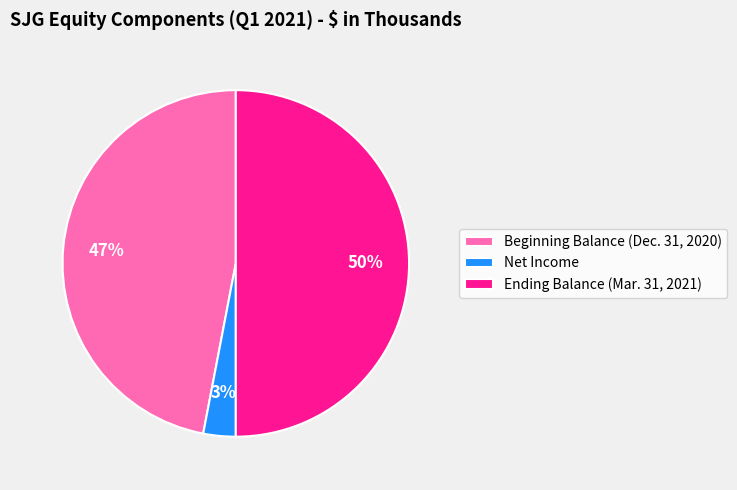

How many slices are in this pie chart?

3